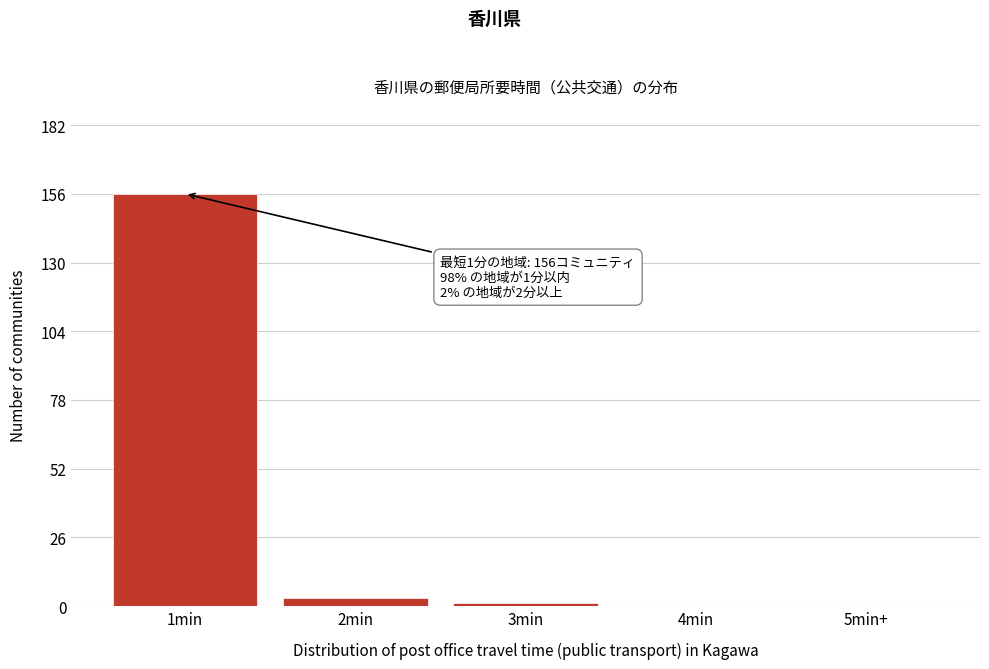

Reading left to right, what are all the values shown in this chart?

1min=156	2min=3	3min=1	4min=0	5min+=0